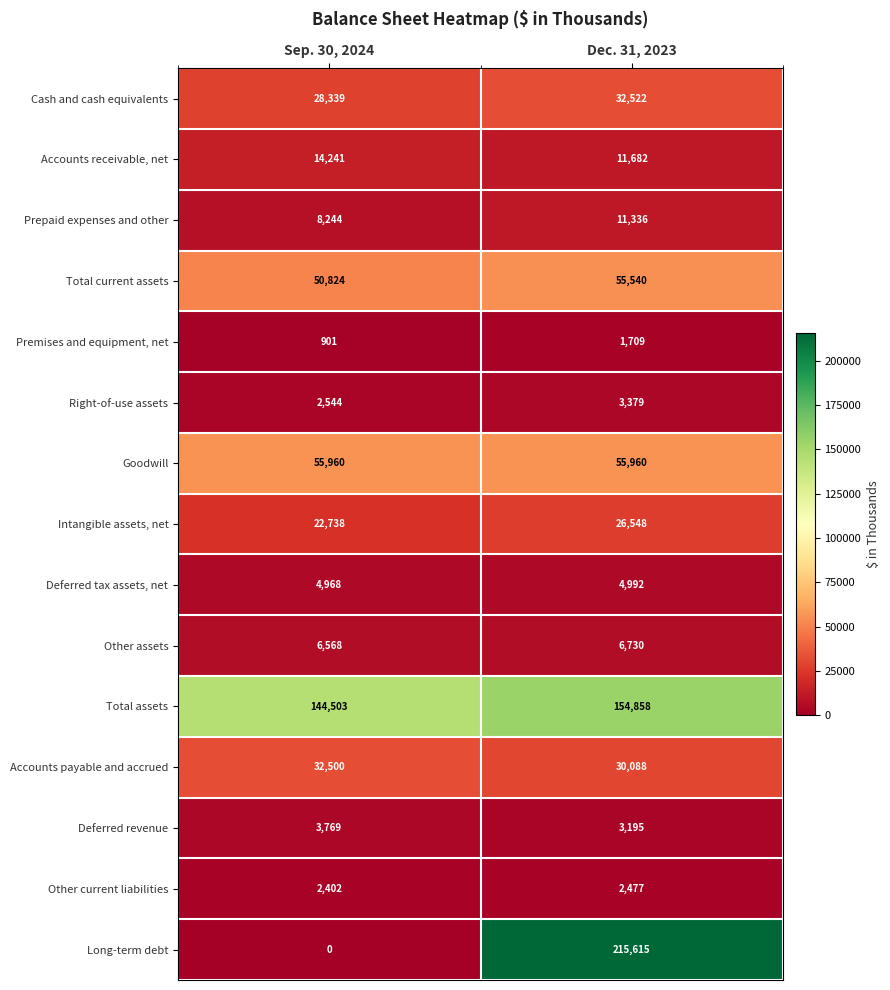

What value does the Deferred revenue series have at Sep. 30, 2024, to the nearest 50?

3750